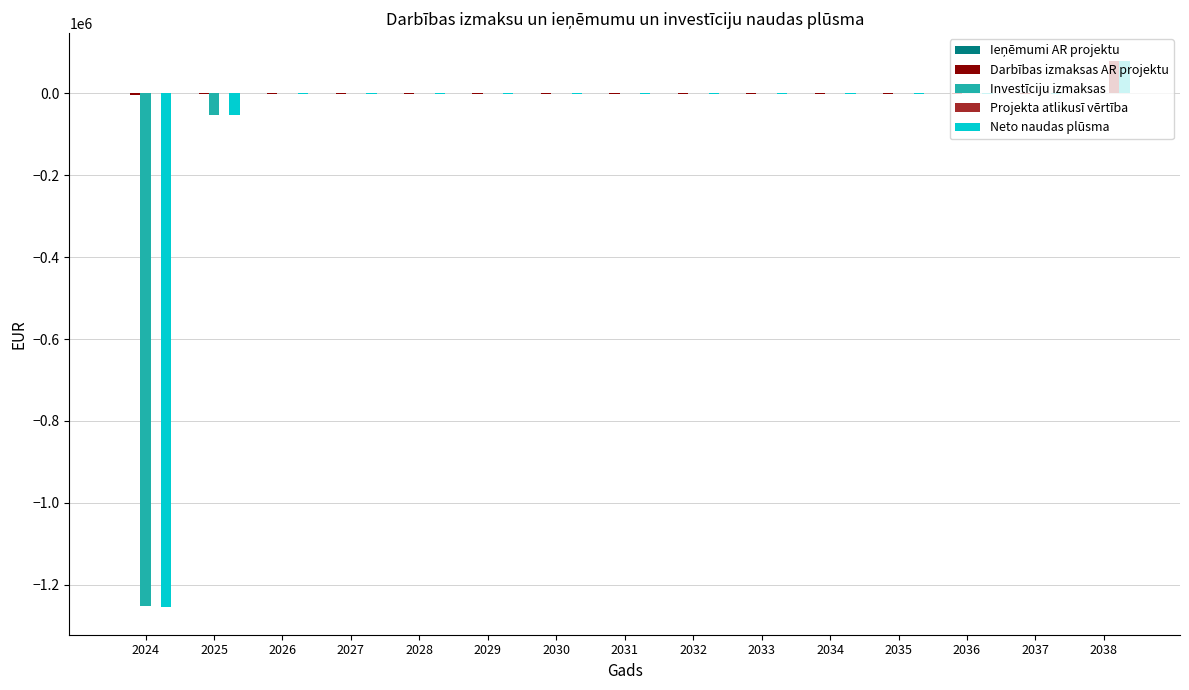

Is the value of Neto naudas plūsma at 2024 greater than the value of Projekta atlikusī vērtība at 2030?

No